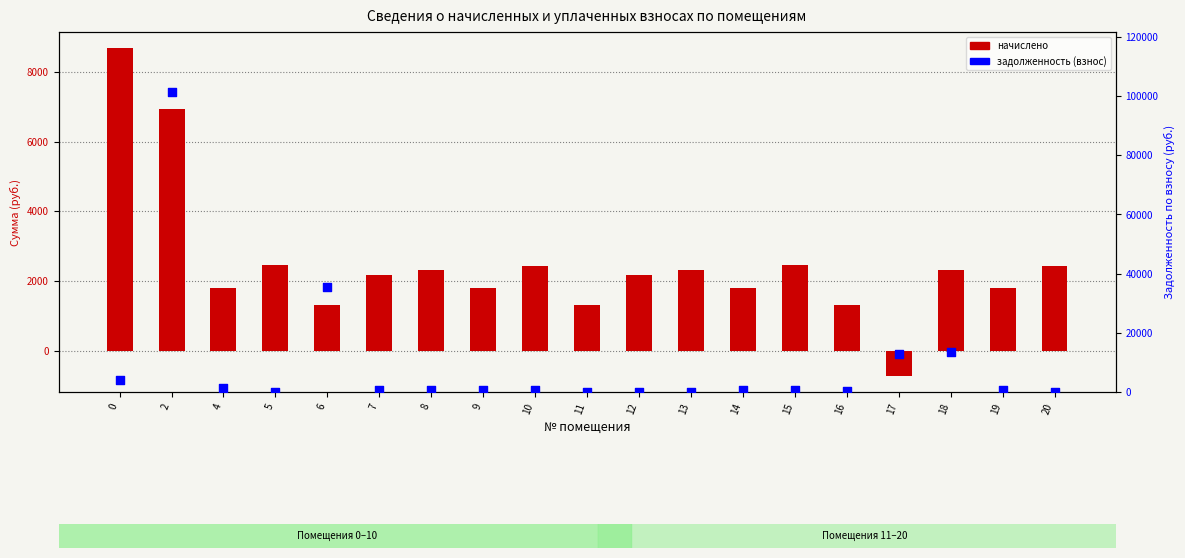

What are all the series names shown in the legend?

начислено, задолженность (взнос)